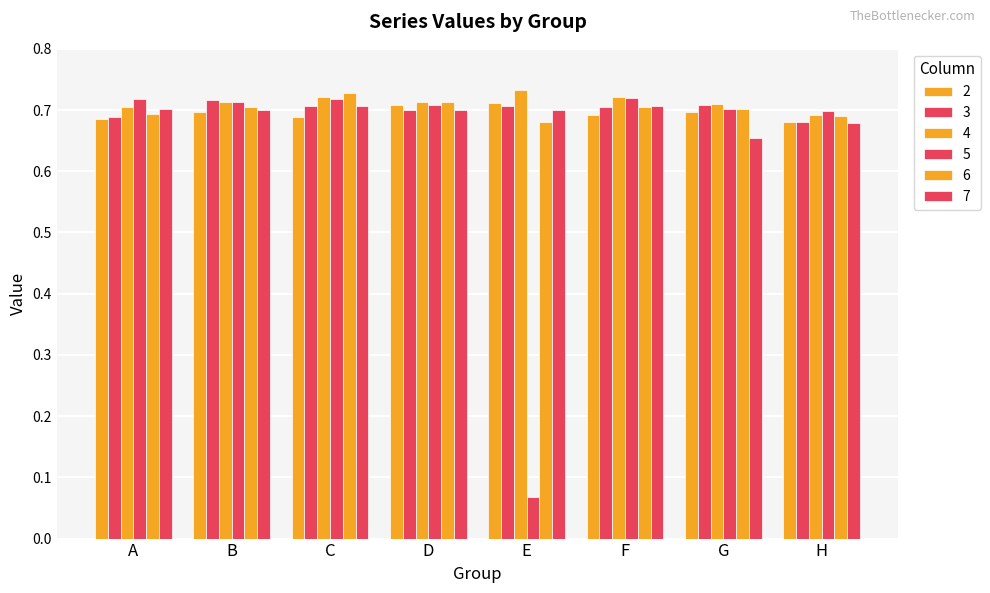

What is the total value across all series at B?

4.2